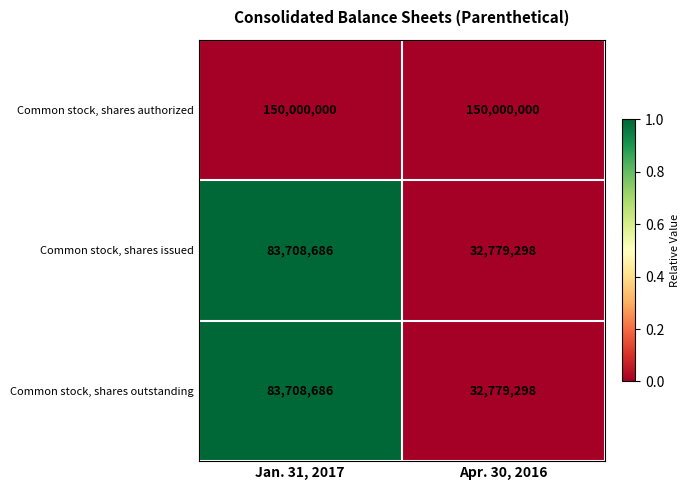

What is the maximum value for Common stock, shares outstanding?

83708686